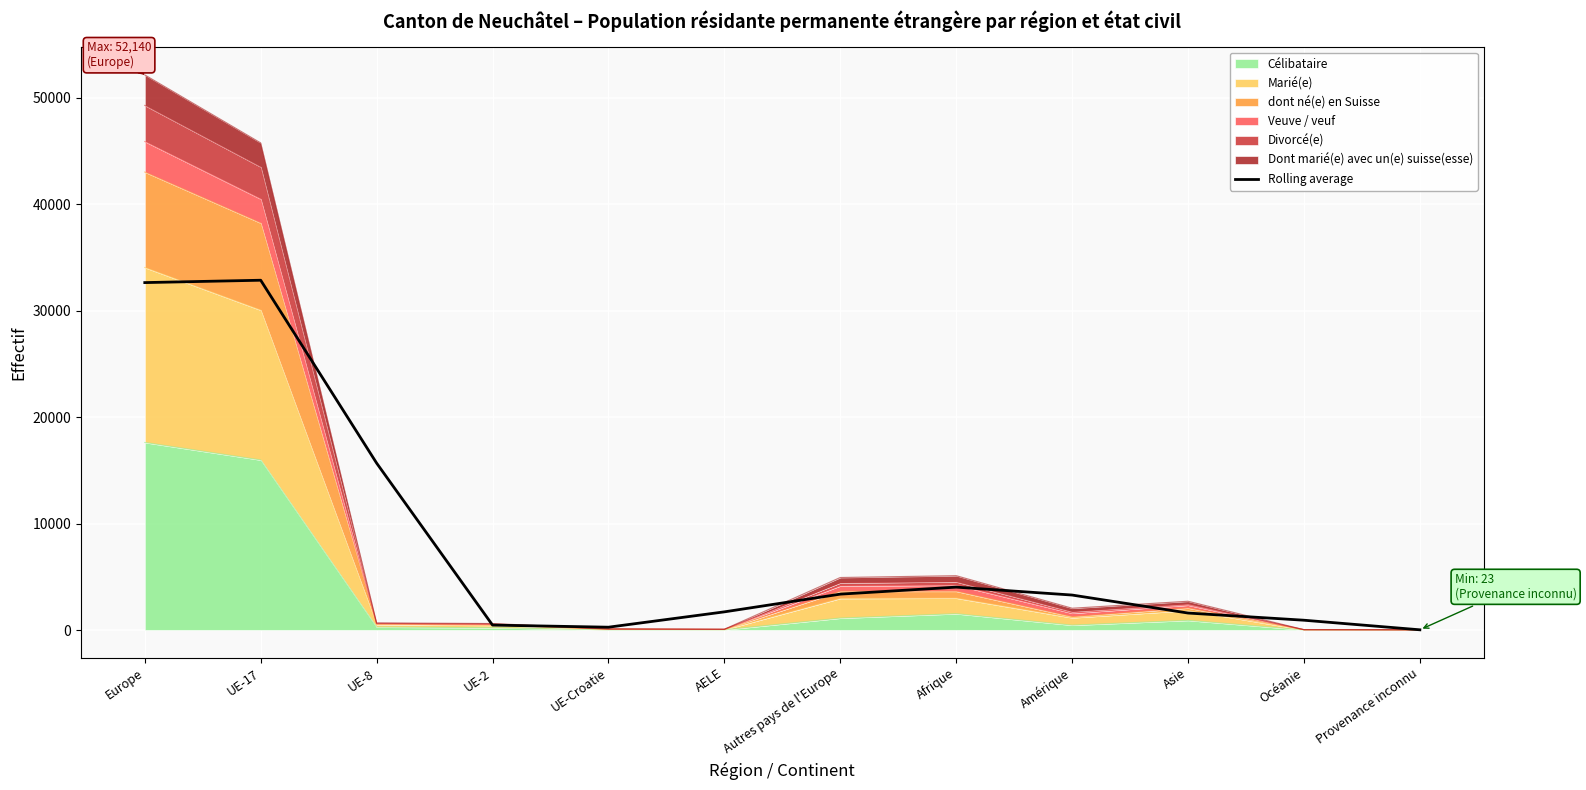

Reading right to left, transcribe all the data shown in this chart.

18.7	919.0	1593.3	3283.0	4026.7	3369.0	1704.3	263.3	461.0	15675.7	32852.7	32630.7